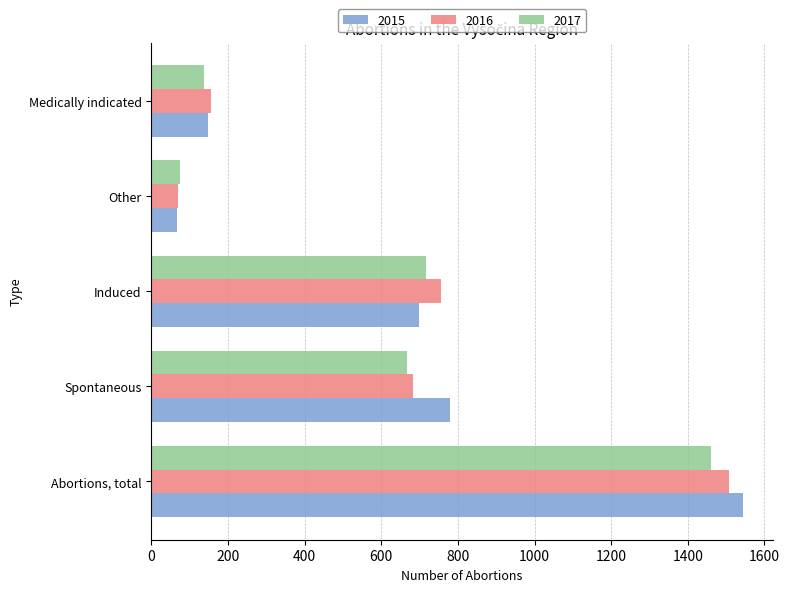

What are all the series names shown in the legend?

2015, 2016, 2017